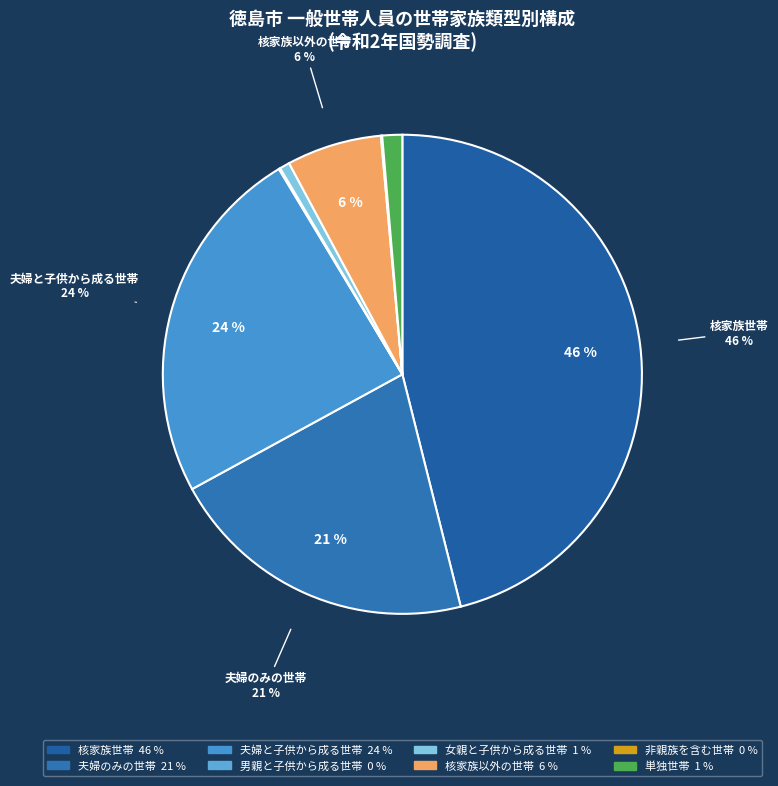

How many slices are in this pie chart?

8